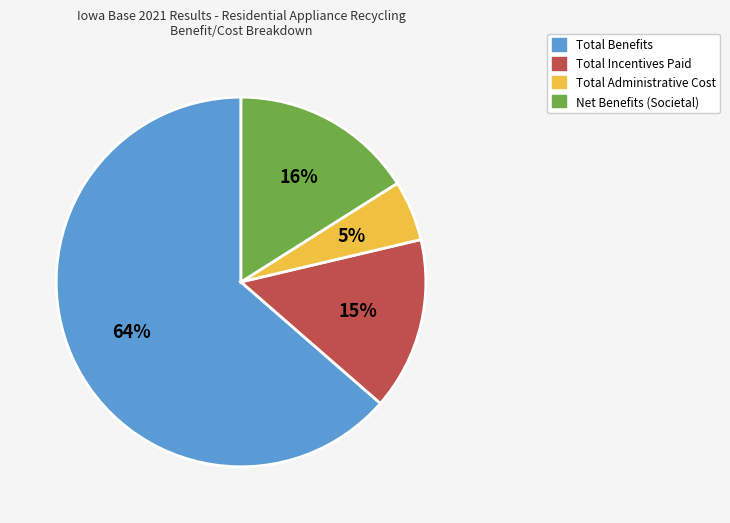

Is it true that Total Administrative Cost is 5% of the pie?

True